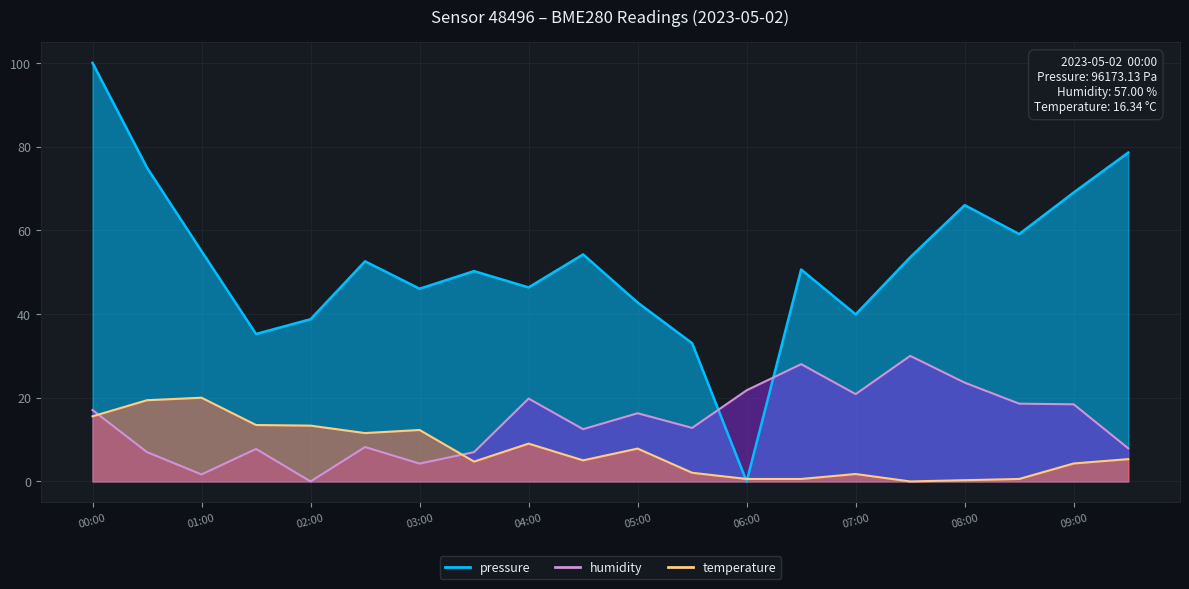

Which series changed the most between 03:00 and 08:30?

humidity